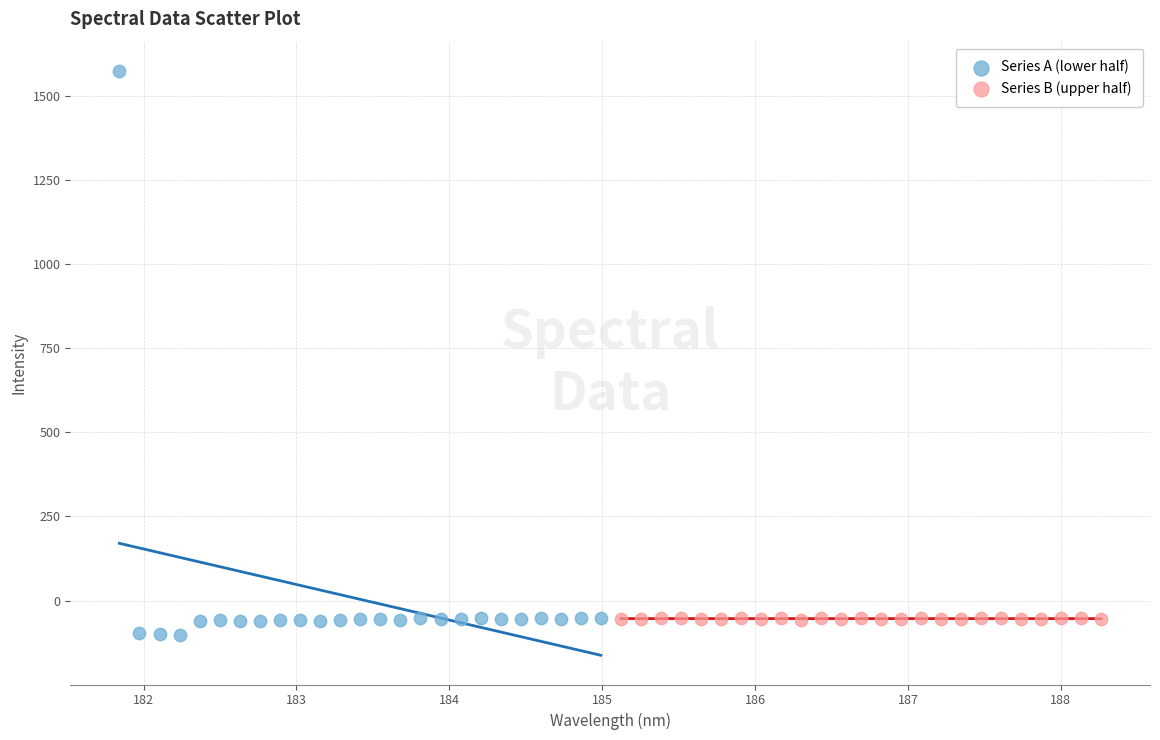

What are all the series names shown in the legend?

Series A (lower half), Series B (upper half)